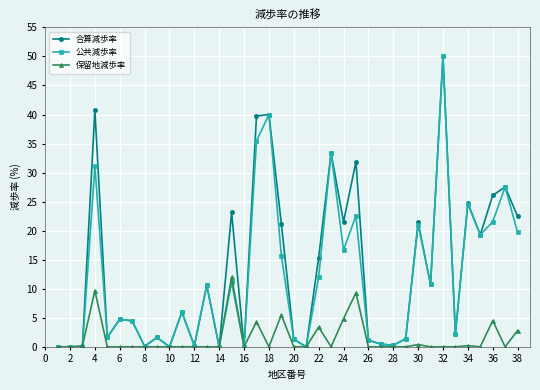

How many data points in 合算減歩率 are less than 5?

19